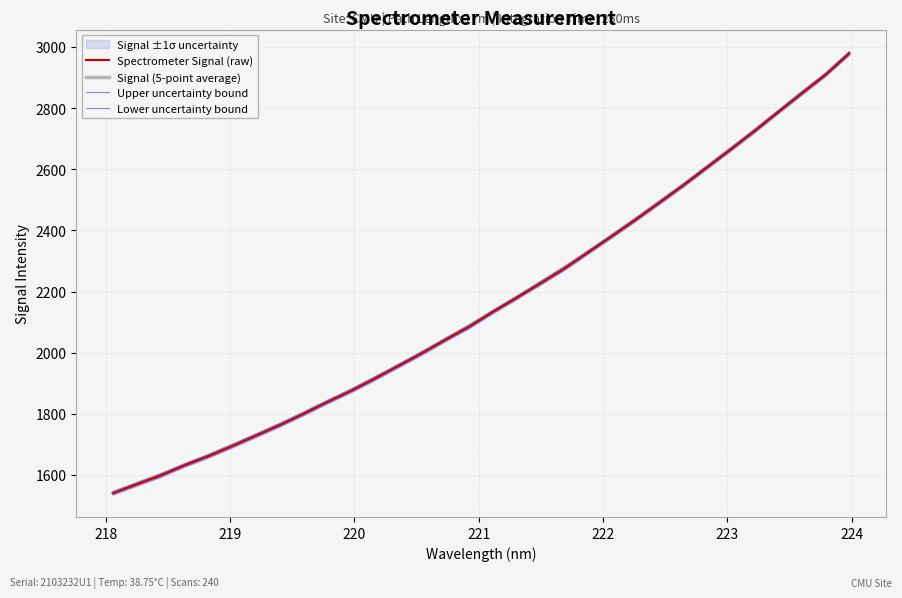

What is the maximum value for Spectrometer Signal (raw)?

2978.5